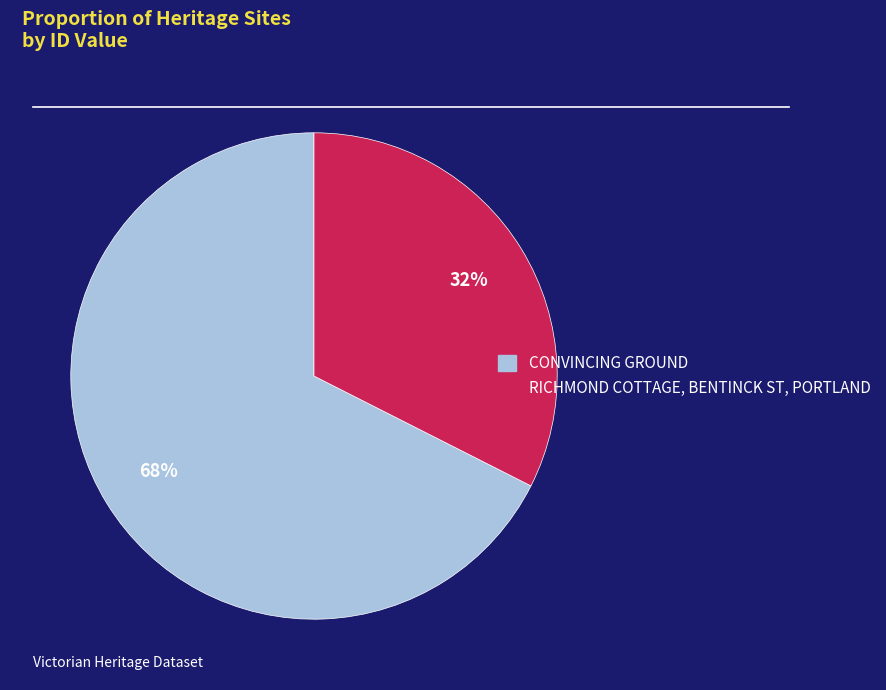

How many segments does this pie chart have?

2